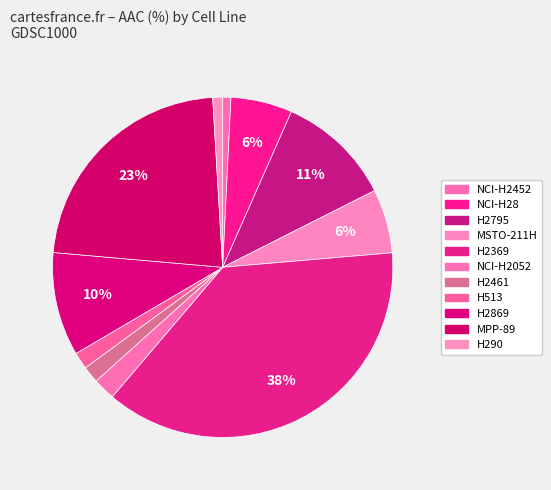

Which slice is the largest?

H2369